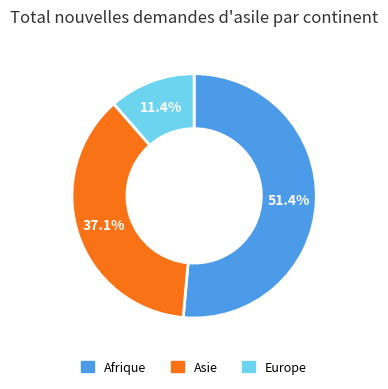

How many segments does this pie chart have?

3